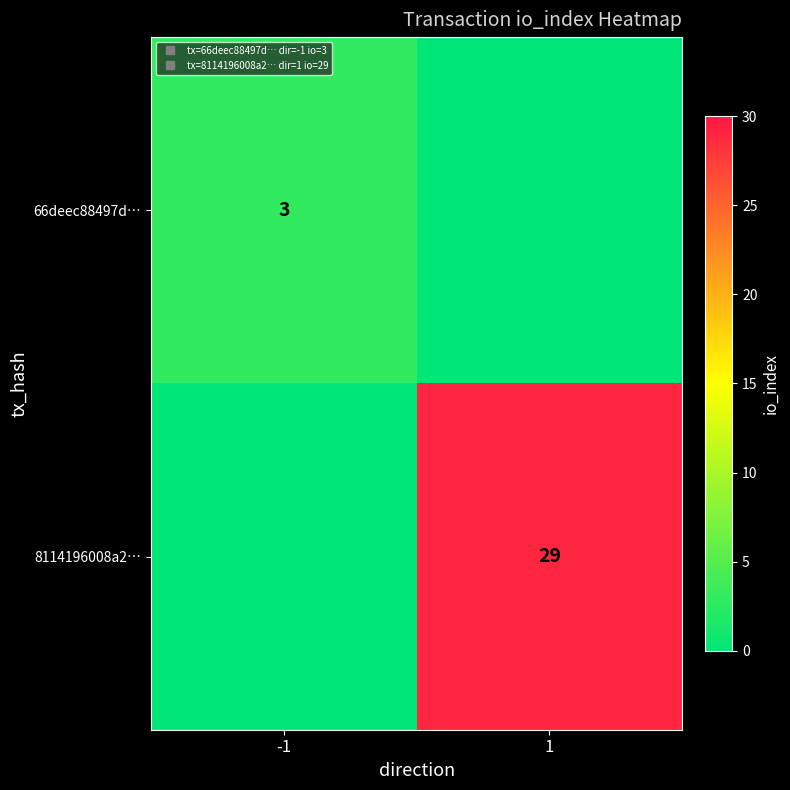

Between 1 and -1, which is larger?

-1